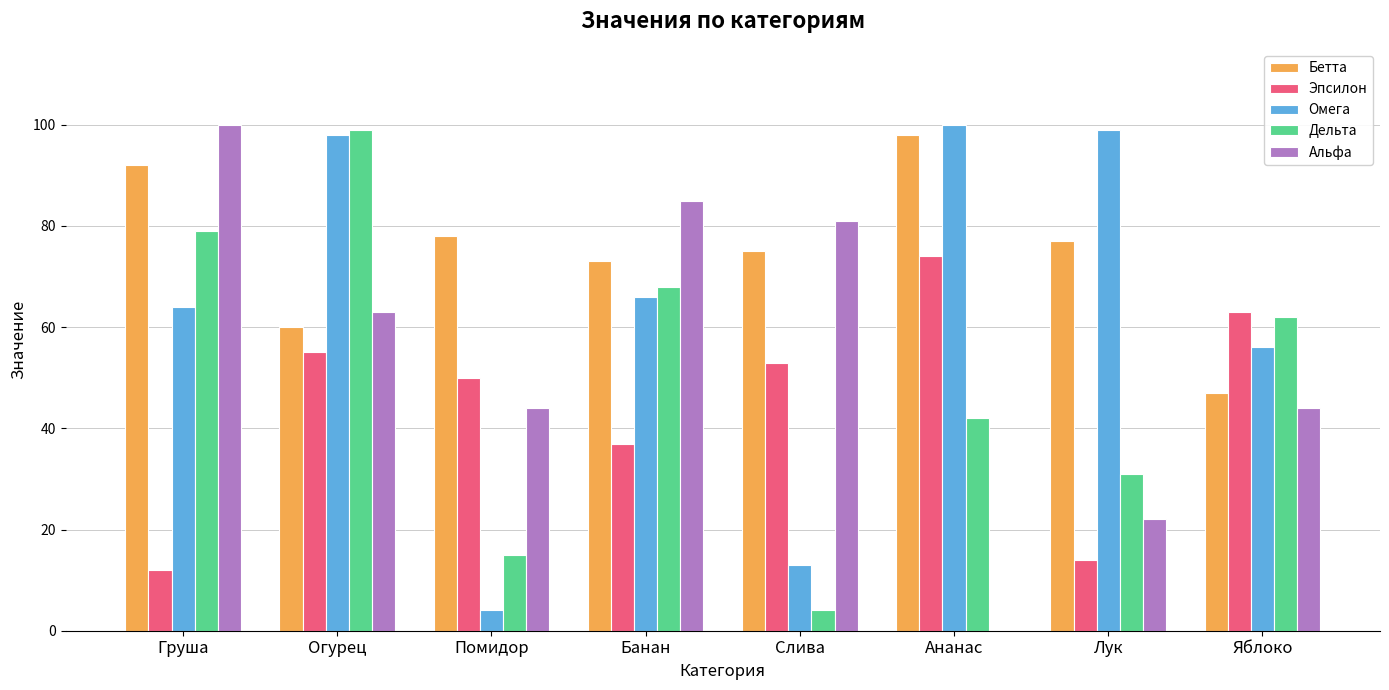

What is the sum of the Омега values at Помидор and Огурец?

102